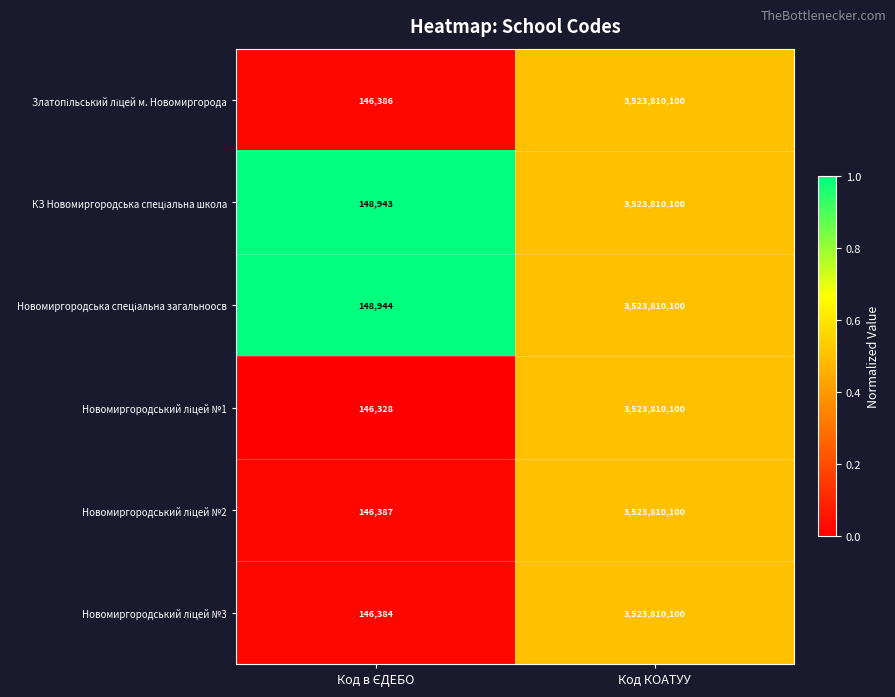

What is the greatest value displayed?

3523810100